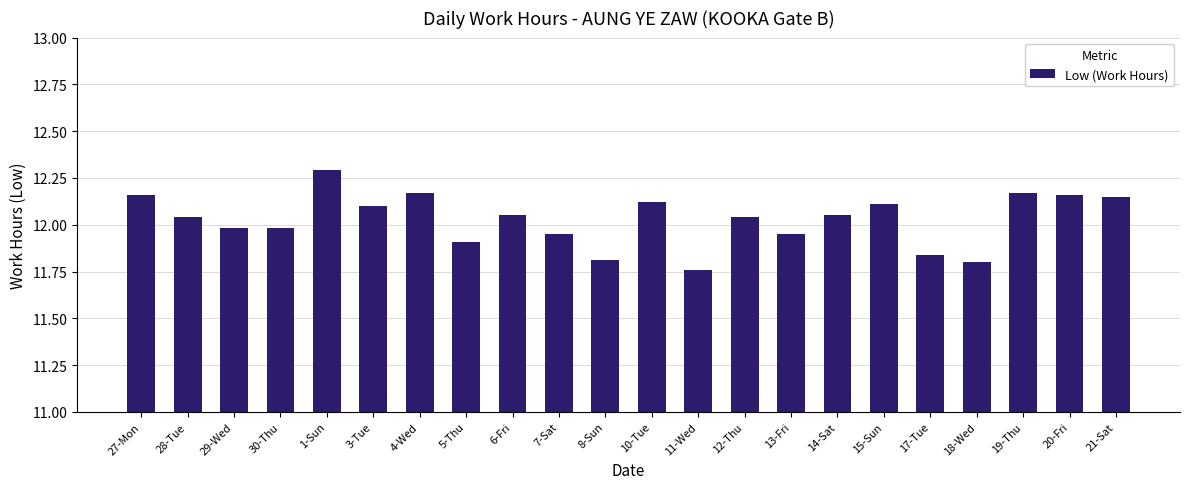

Count the number of categories in the chart.

22